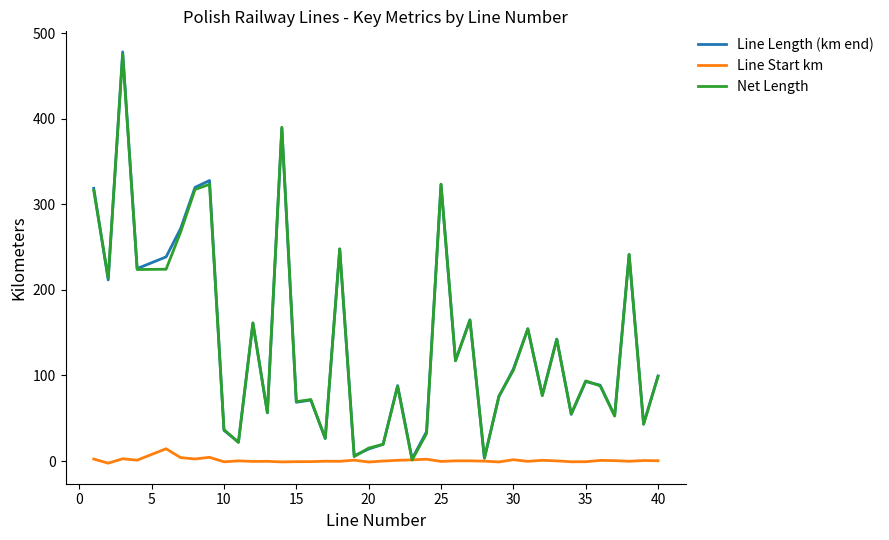

Which series has the largest range (max minus min)?

Line Length (km end)